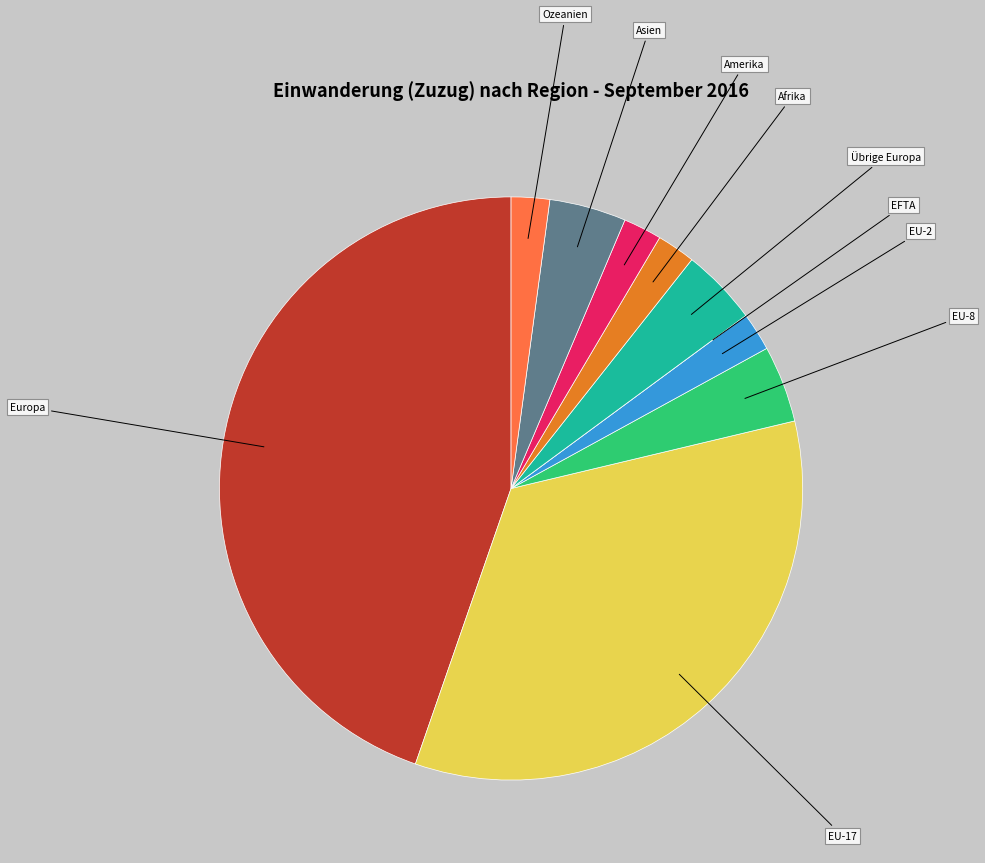

Is the sum of EU-2 and Ozeanien greater than half?

No